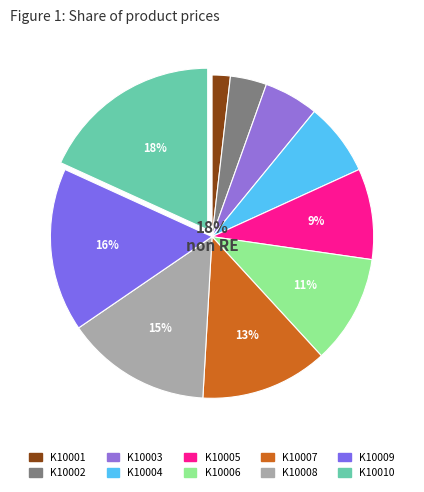

Does K10007 account for over 50% of the chart?

No